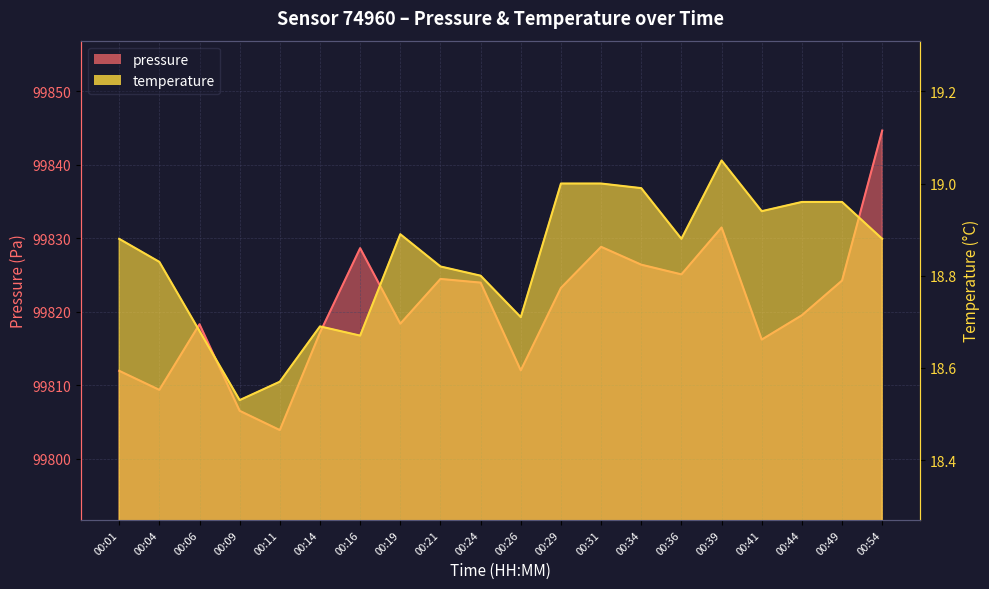

What is the value of the temperature point at the 1st from the left?

18.9